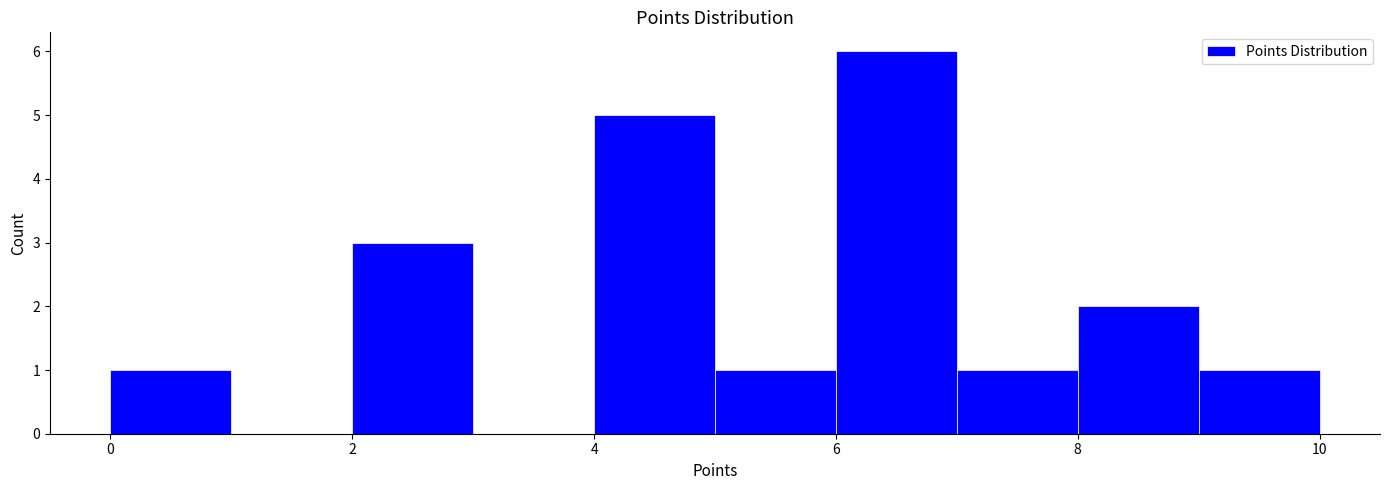

Reading left to right, transcribe this chart: for each bar, give the range it covers on the x-axis and its height. The values are not printed on the chart, so give them approximately, as read against the axis.

0 to 1: 1
1 to 2: 0
2 to 3: 3
3 to 4: 0
4 to 5: 5
5 to 6: 1
6 to 7: 6
7 to 8: 1
8 to 9: 2
9 to 10: 1